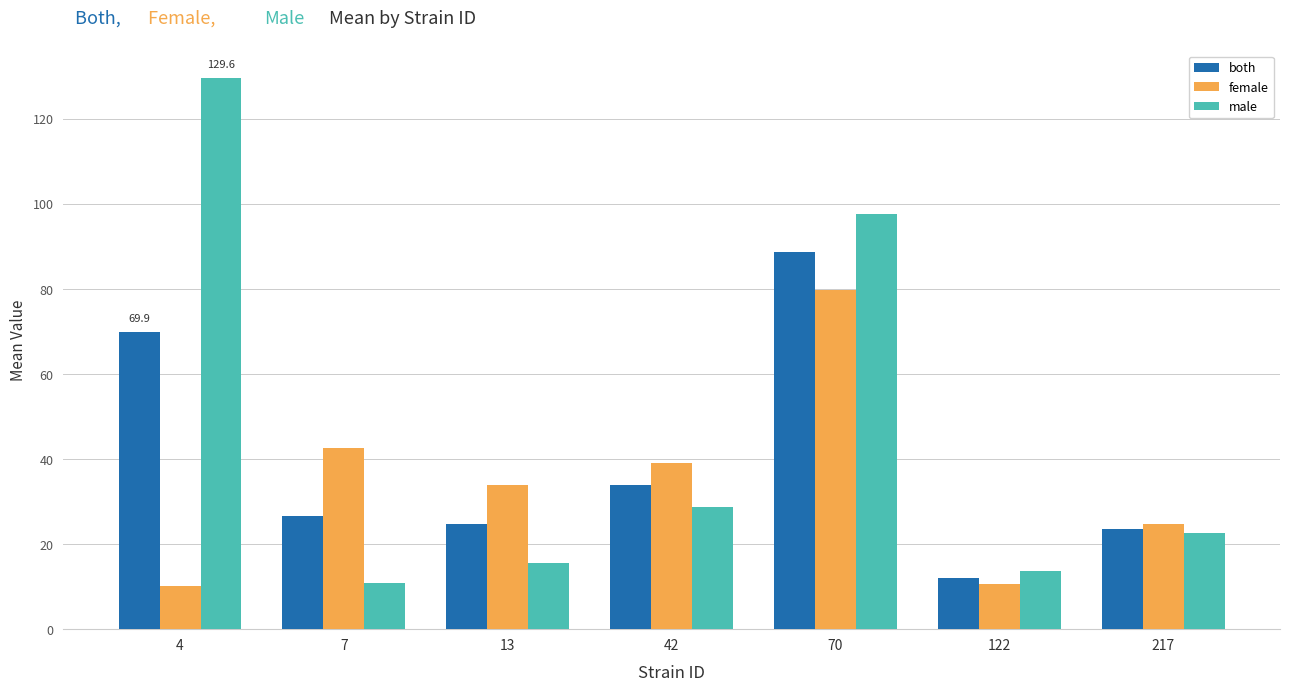

What is the smallest value displayed?

10.2